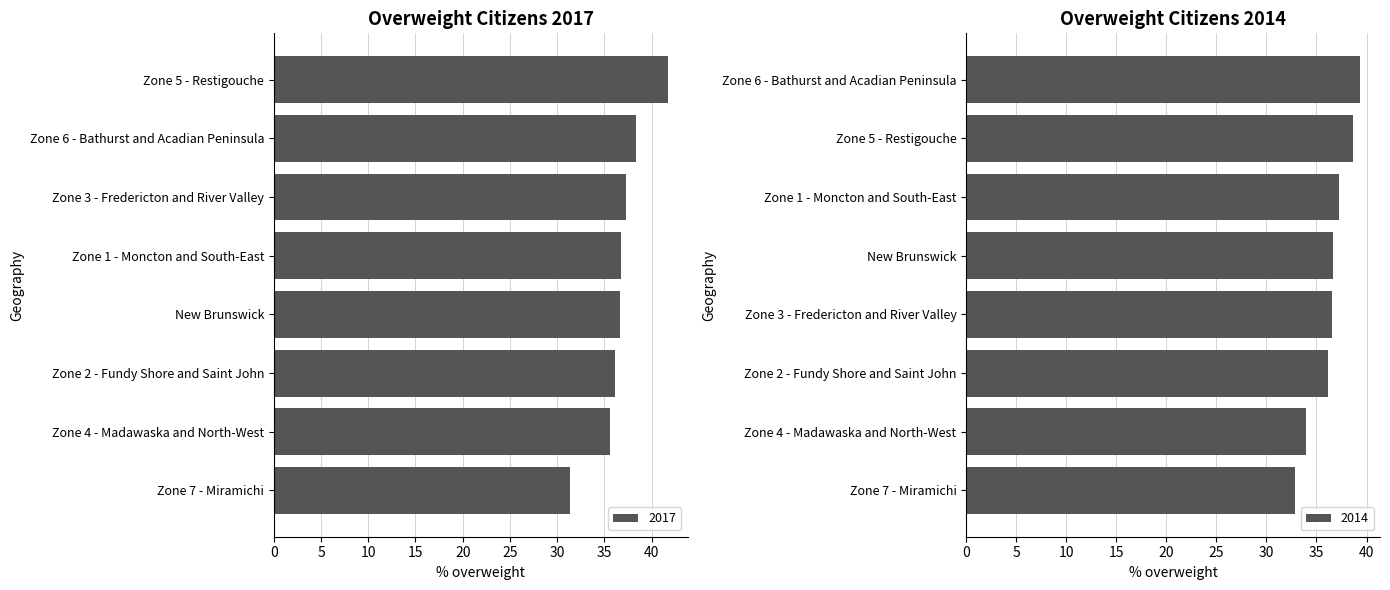

Between New Brunswick and Zone 6 - Bathurst and Acadian Peninsula, which series saw the biggest shift?

2014